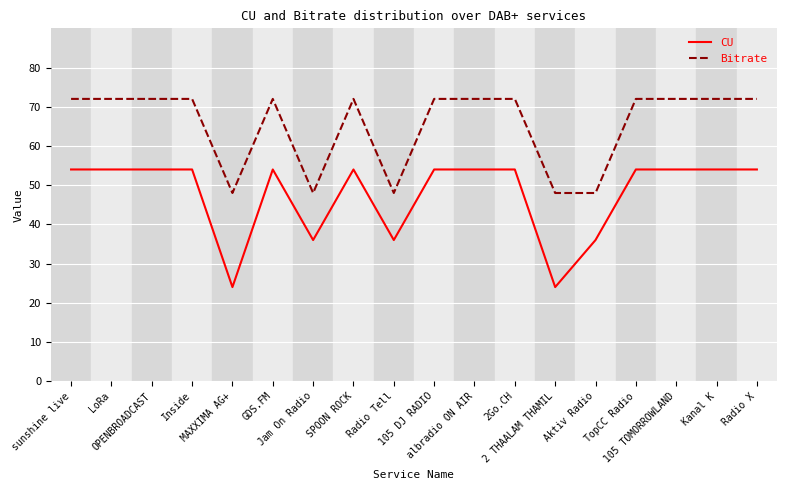

Which series has the largest total across all categories?

Bitrate